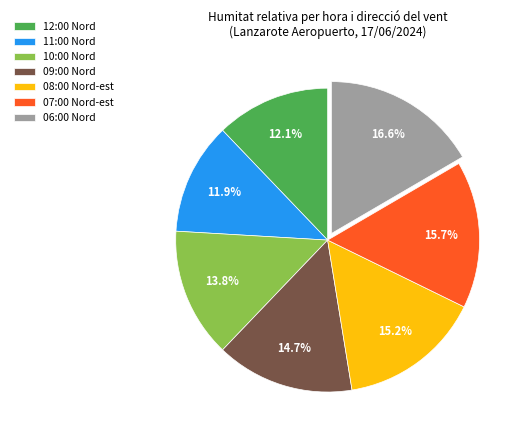

What is the ratio of the value at 06:00 Nord to the value at 07:00 Nord-est?

1.1